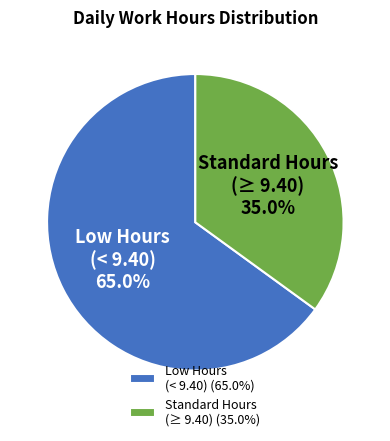

How many segments does this pie chart have?

2